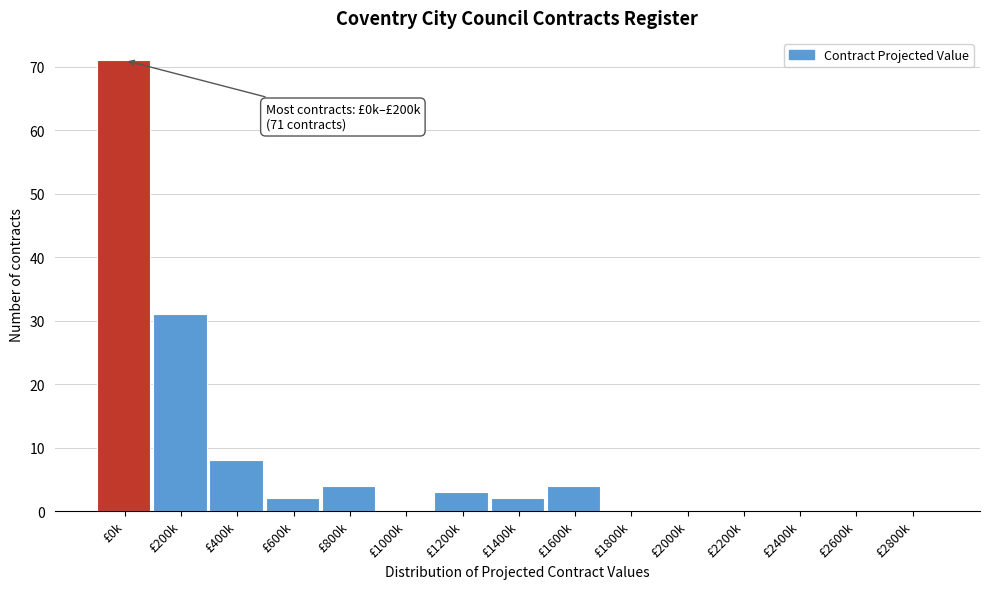

Reading right to left, transcribe all the data shown in this chart.

£2800k=0	£2600k=0	£2400k=0	£2200k=0	£2000k=0	£1800k=0	£1600k=4	£1400k=2	£1200k=3	£1000k=0	£800k=4	£600k=2	£400k=8	£200k=31	£0k=71